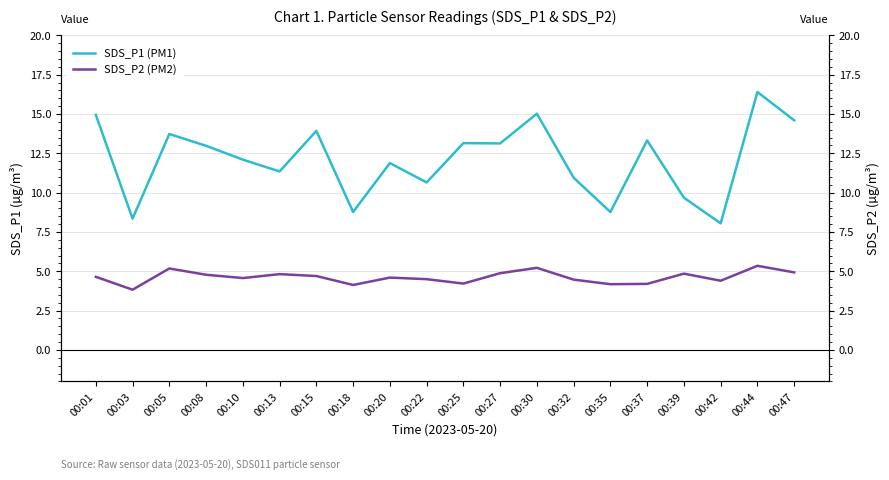

Which label corresponds to the largest value in the chart?

00:44